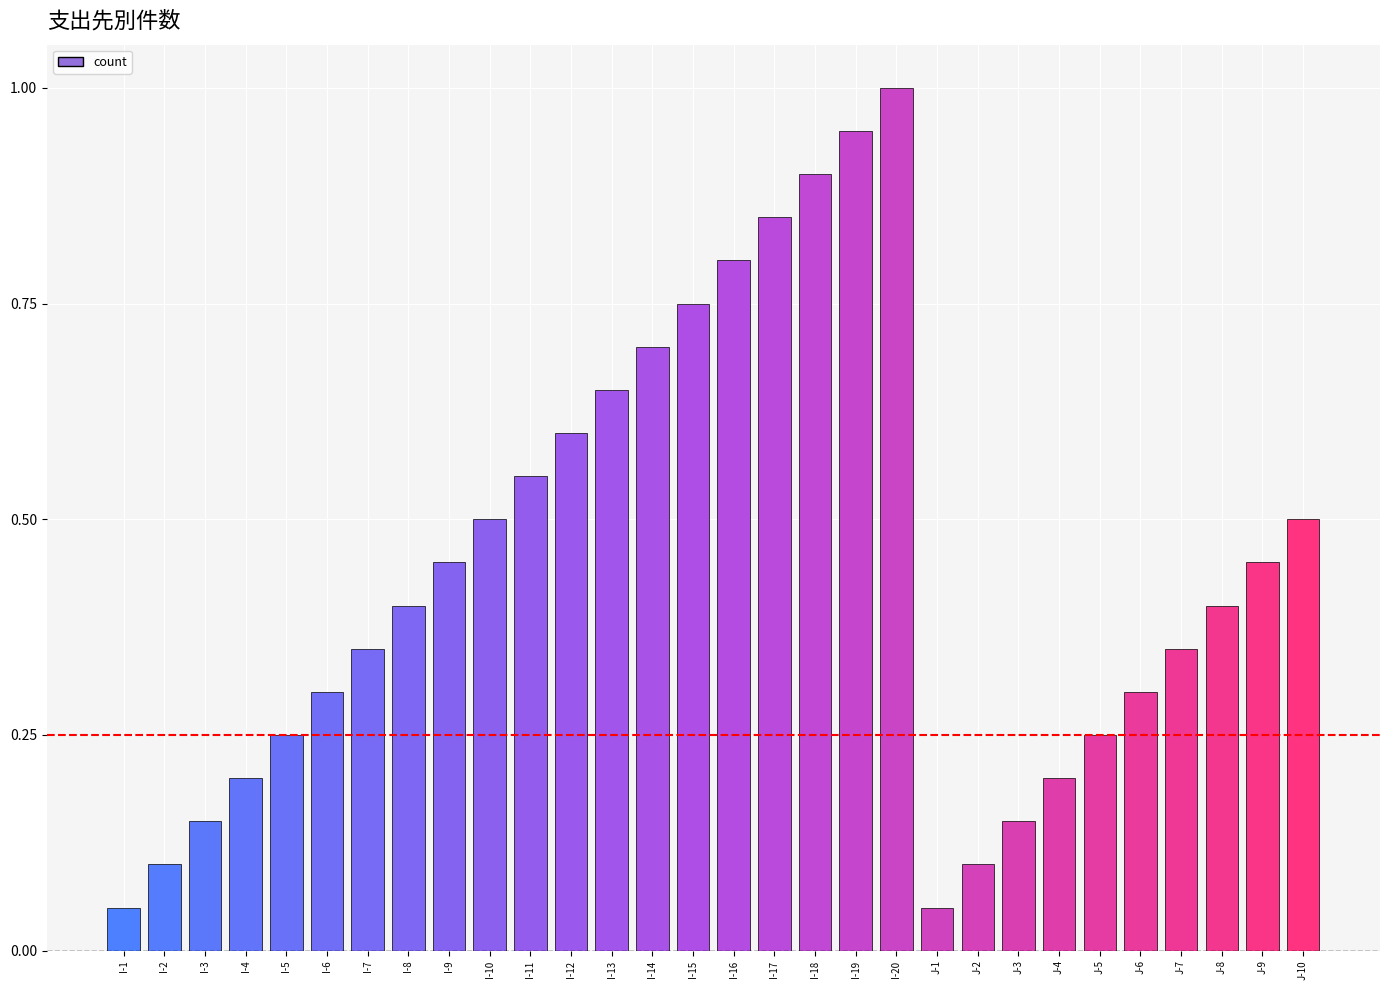

What is the greatest value displayed?

1.0